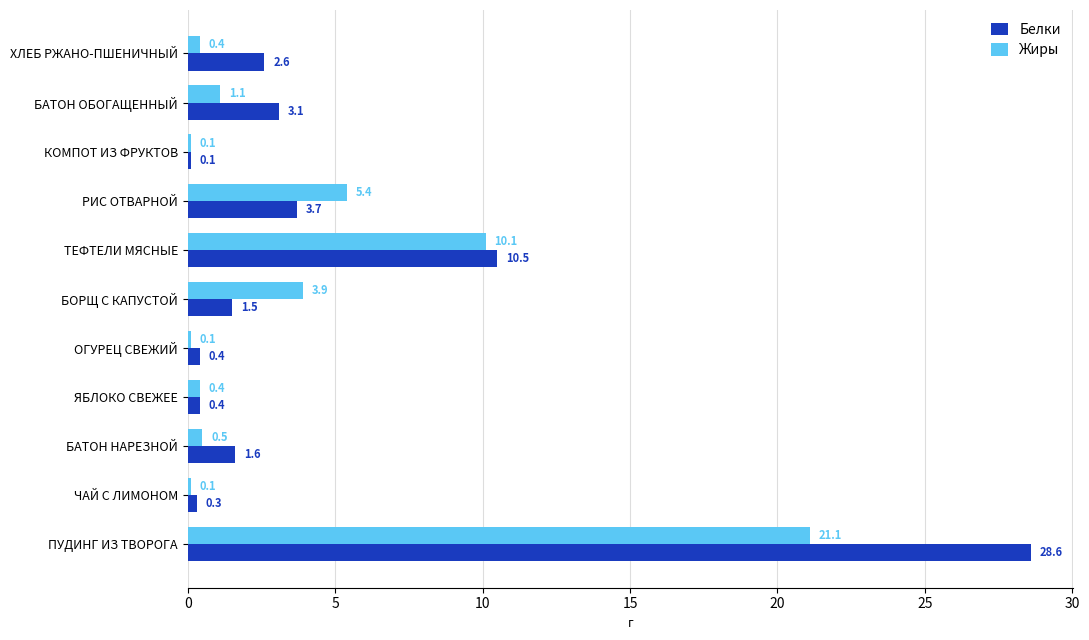

What is the difference between the maximum and minimum values in the Жиры series?

21.0